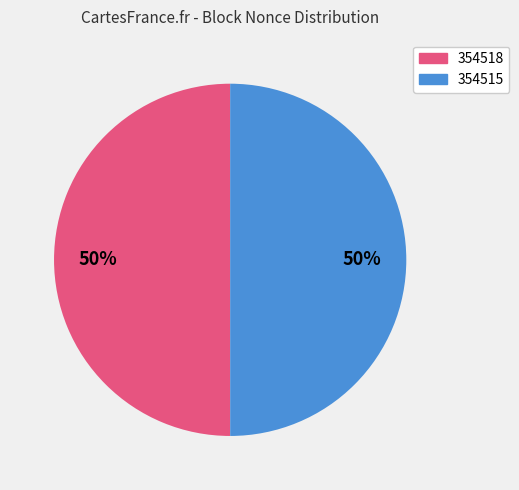

Do 354518 and 354515 together represent more than half of the pie?

Yes